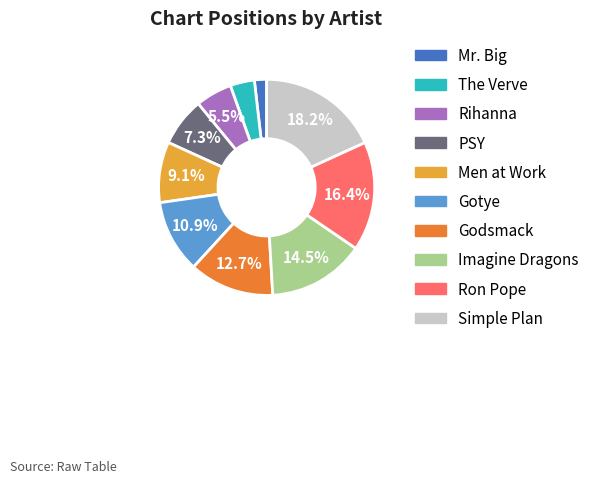

True or false: Ron Pope accounts for 7% of the total.

False